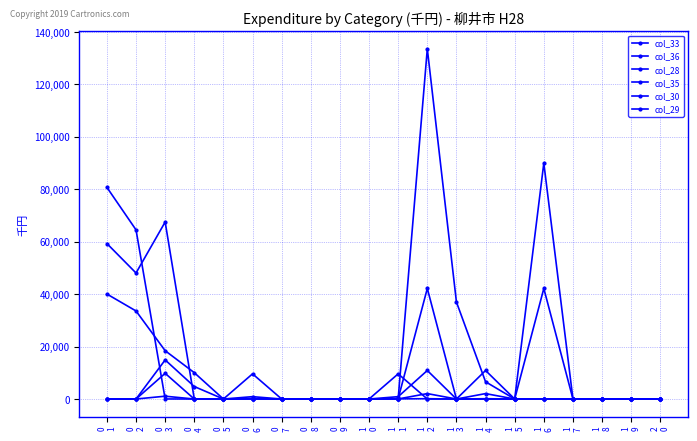

In col_33, how many points are higher than both neighbors (excluding endpoints)?

2